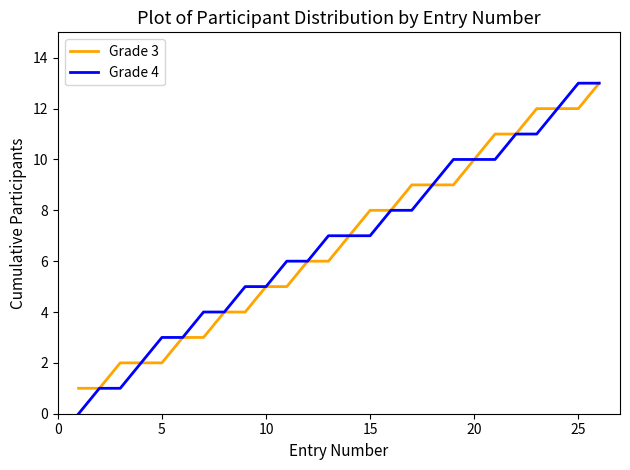

Does the chart have visible grid lines?

No